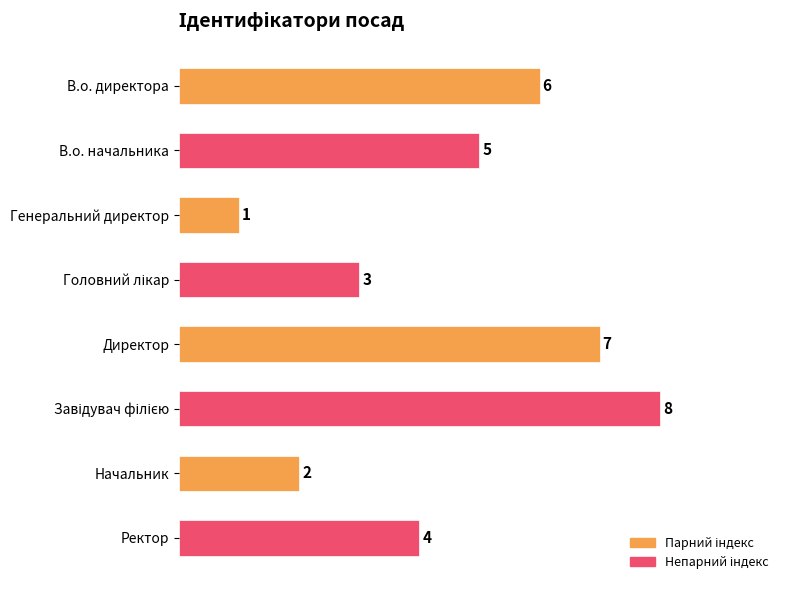

What position from the top is В.о. директора?

1